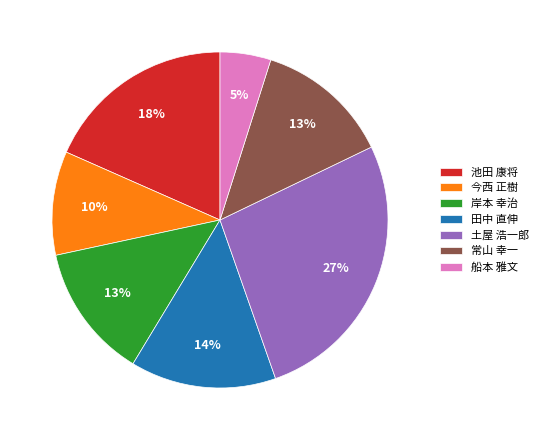

Is there any slice that represents more than half of the pie?

No